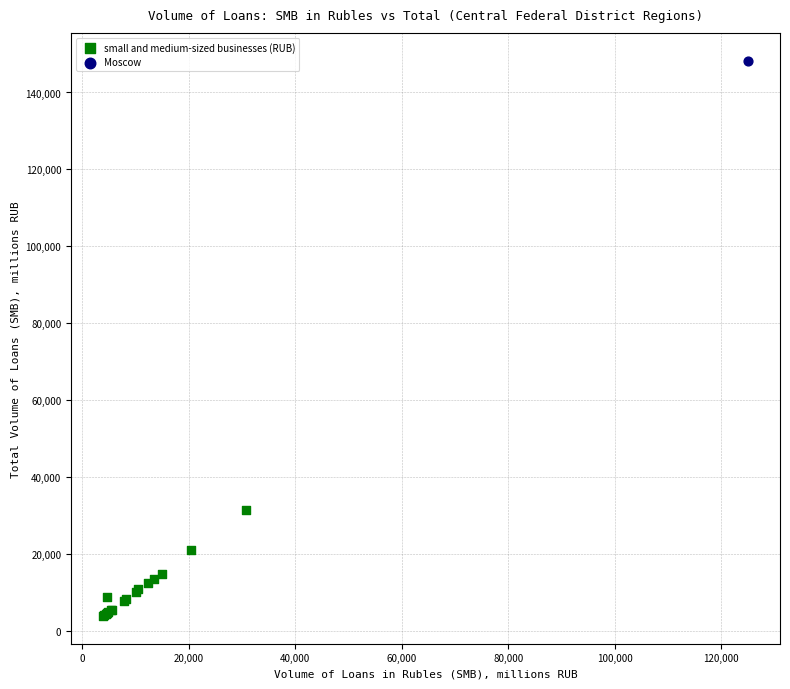

What are all the series names shown in the legend?

small and medium-sized businesses (RUB), Moscow